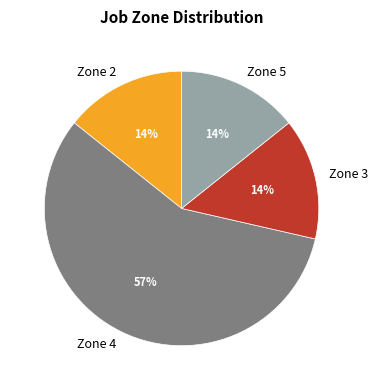

Is there a majority slice in this chart?

Yes